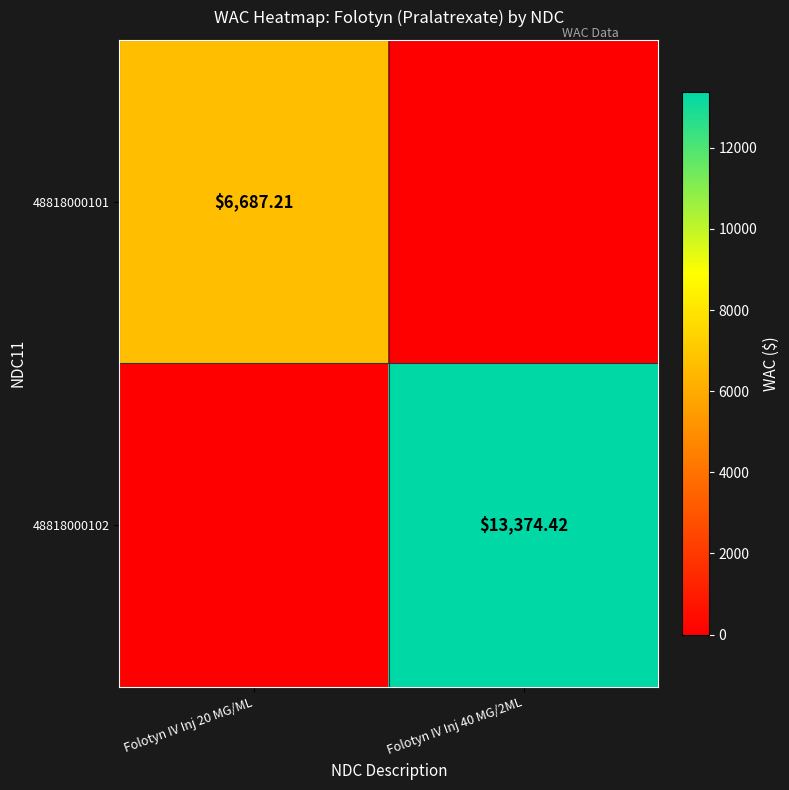

Is the value of 48818000101 at Folotyn IV Inj 20 MG/ML greater than the value of 48818000102 at Folotyn IV Inj 40 MG/2ML?

No